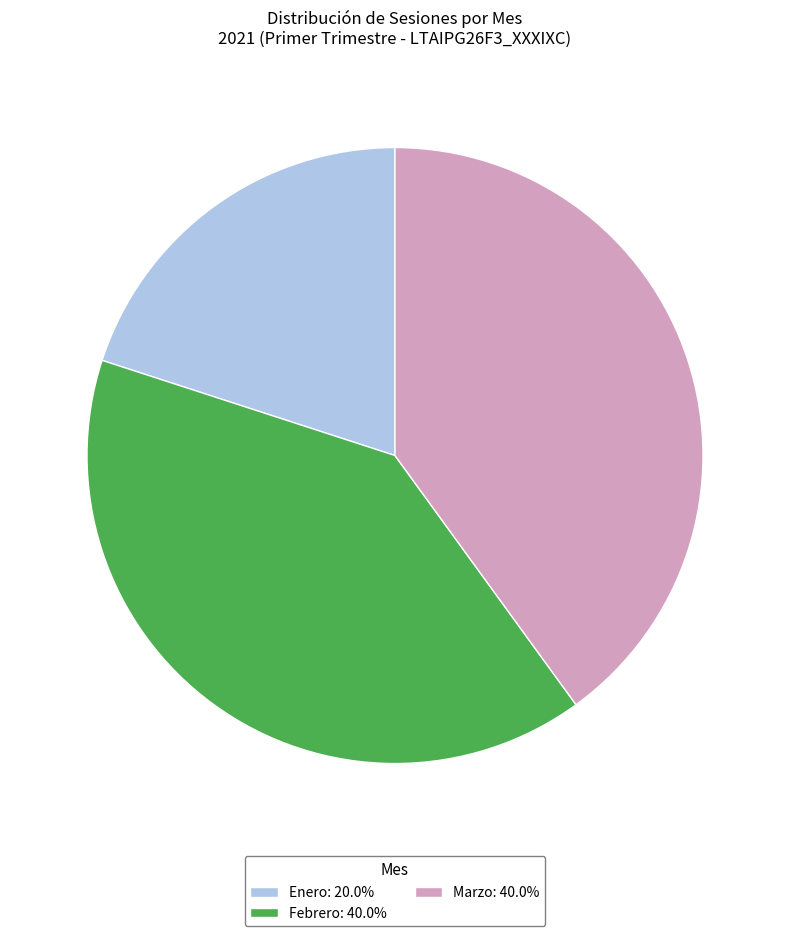

Approximately how many times larger is the value at Febrero: 40.0% compared to Marzo: 40.0%?

1.0